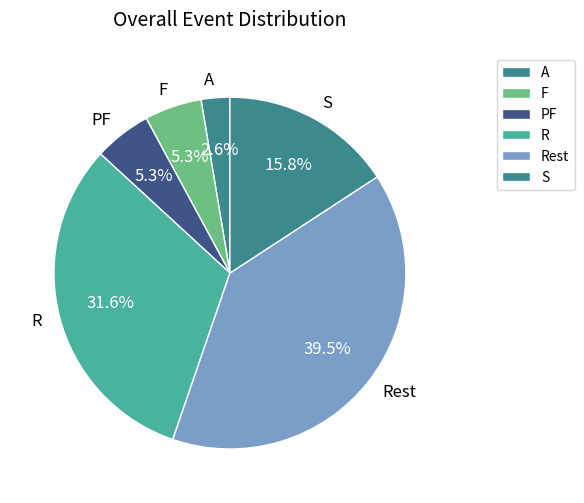

Is the sum of A and F greater than half?

No